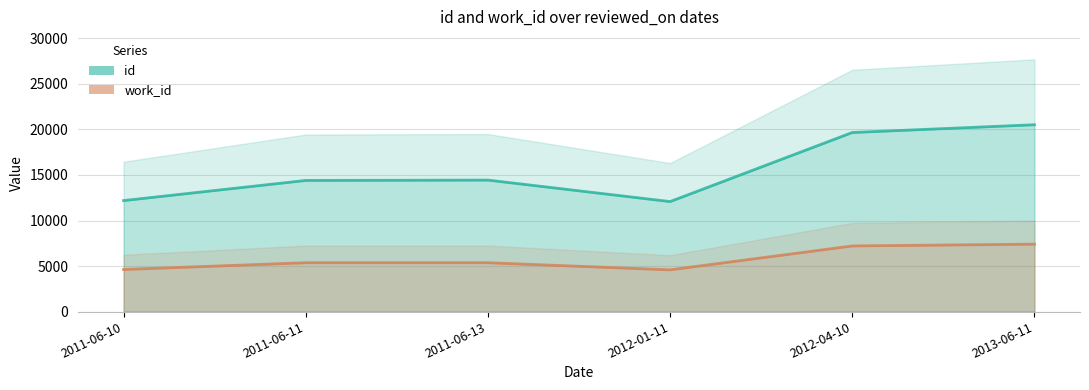

The value of id at 2011-06-11 is 5179. True or false?

False